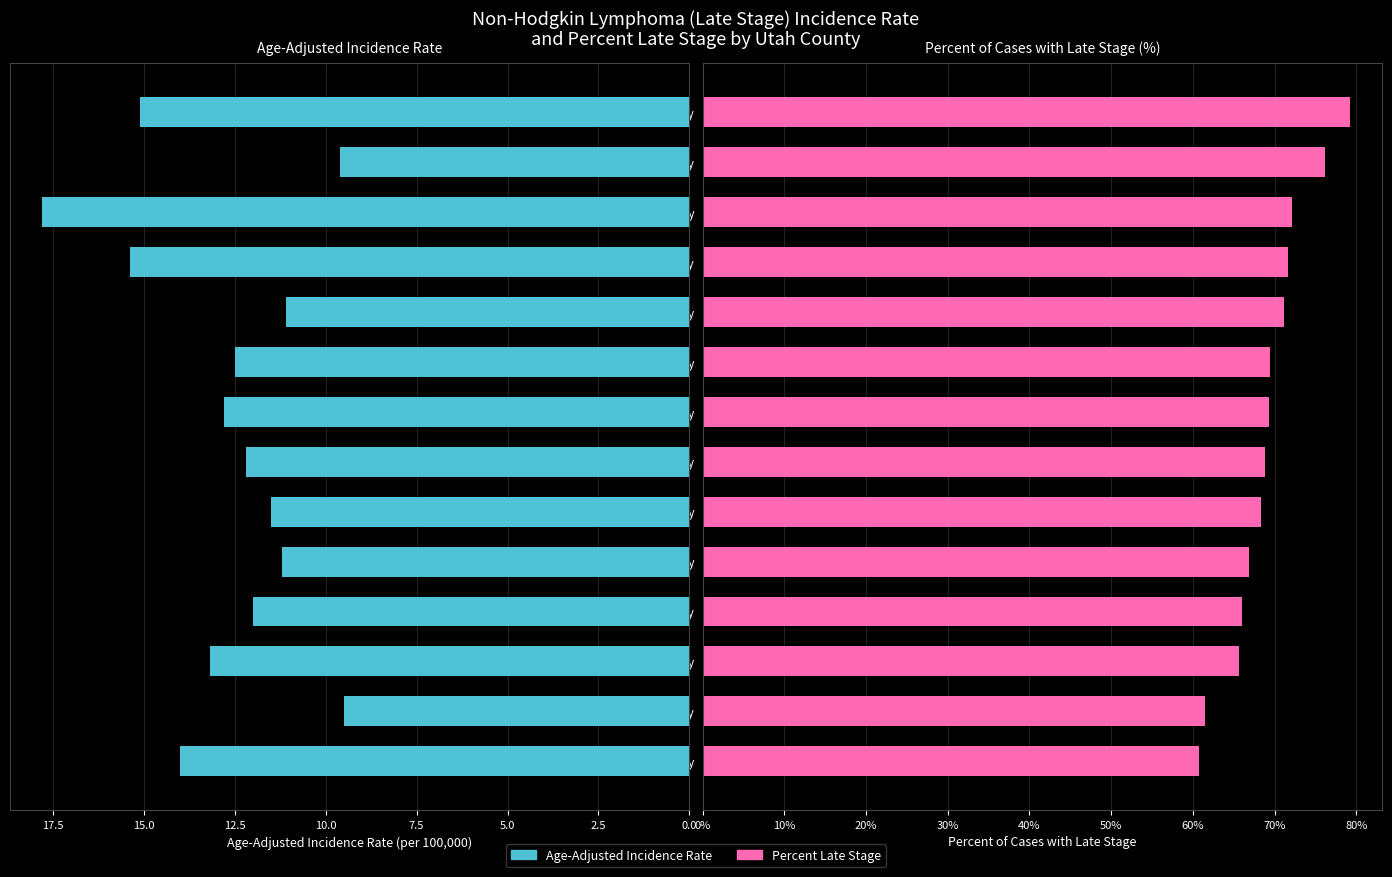

Is it true that Age-Adjusted Incidence Rate equals 20.4 at Davis County?

False